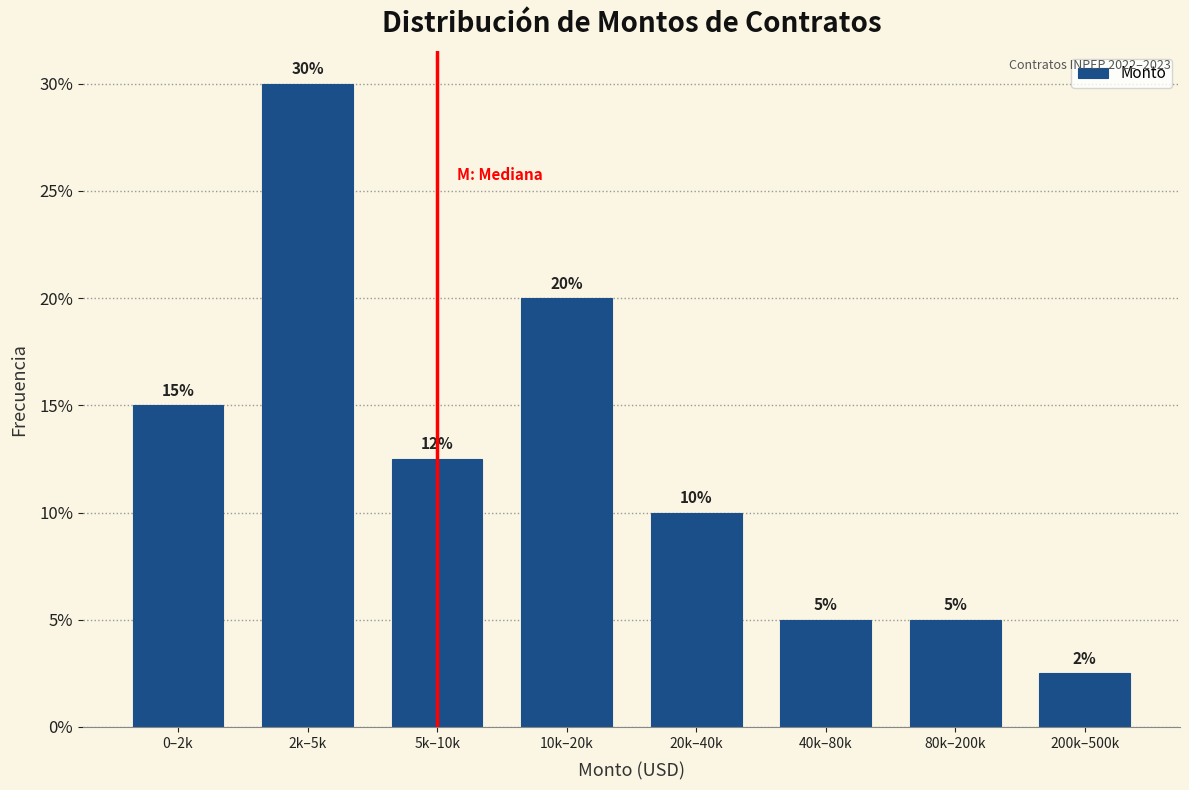

What is the label of the 5th bar from the right?

10k–20k